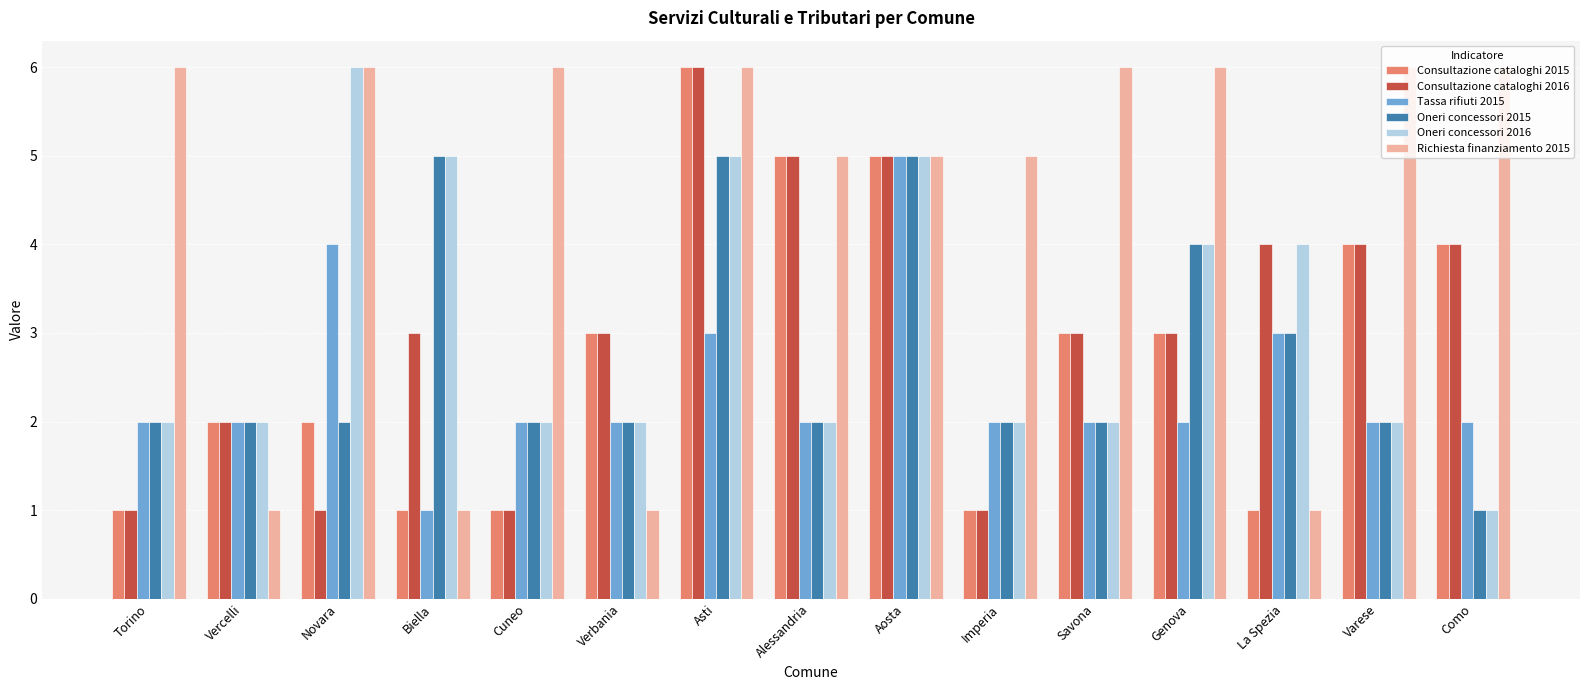

Reading left to right, extract all data points from this chart.

Consultazione cataloghi 2015: Torino=1	Vercelli=2	Novara=2	Biella=1	Cuneo=1	Verbania=3	Asti=6	Alessandria=5	Aosta=5	Imperia=1	Savona=3	Genova=3	La Spezia=1	Varese=4	Como=4
Consultazione cataloghi 2016: Torino=1	Vercelli=2	Novara=1	Biella=3	Cuneo=1	Verbania=3	Asti=6	Alessandria=5	Aosta=5	Imperia=1	Savona=3	Genova=3	La Spezia=4	Varese=4	Como=4
Tassa rifiuti 2015: Torino=2	Vercelli=2	Novara=4	Biella=1	Cuneo=2	Verbania=2	Asti=3	Alessandria=2	Aosta=5	Imperia=2	Savona=2	Genova=2	La Spezia=3	Varese=2	Como=2
Oneri concessori 2015: Torino=2	Vercelli=2	Novara=2	Biella=5	Cuneo=2	Verbania=2	Asti=5	Alessandria=2	Aosta=5	Imperia=2	Savona=2	Genova=4	La Spezia=3	Varese=2	Como=1
Oneri concessori 2016: Torino=2	Vercelli=2	Novara=6	Biella=5	Cuneo=2	Verbania=2	Asti=5	Alessandria=2	Aosta=5	Imperia=2	Savona=2	Genova=4	La Spezia=4	Varese=2	Como=1
Richiesta finanziamento 2015: Torino=6	Vercelli=1	Novara=6	Biella=1	Cuneo=6	Verbania=1	Asti=6	Alessandria=5	Aosta=5	Imperia=5	Savona=6	Genova=6	La Spezia=1	Varese=6	Como=6